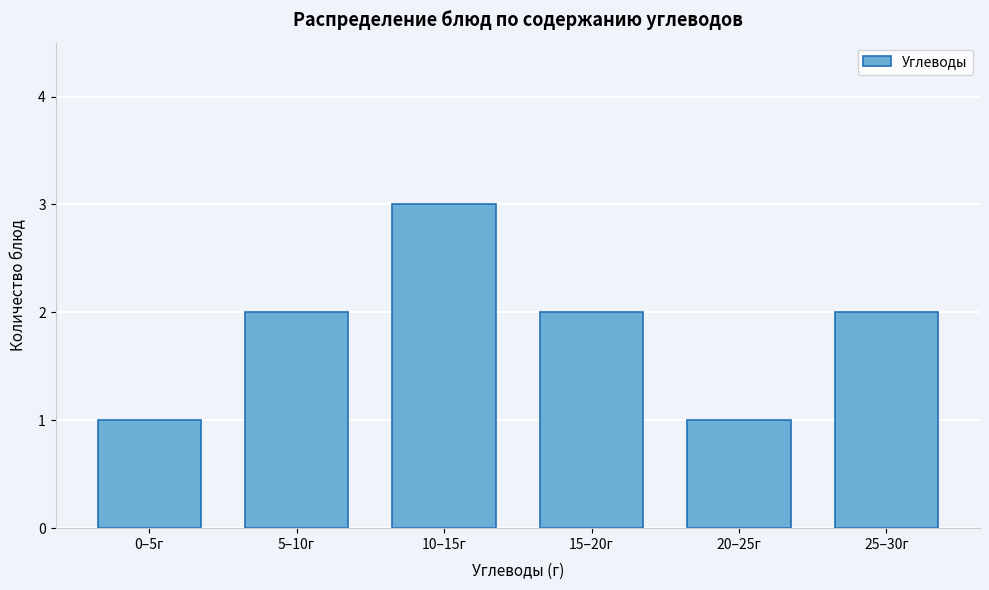

Reading left to right, list all the values displayed in this chart.

0–5г=1	5–10г=2	10–15г=3	15–20г=2	20–25г=1	25–30г=2